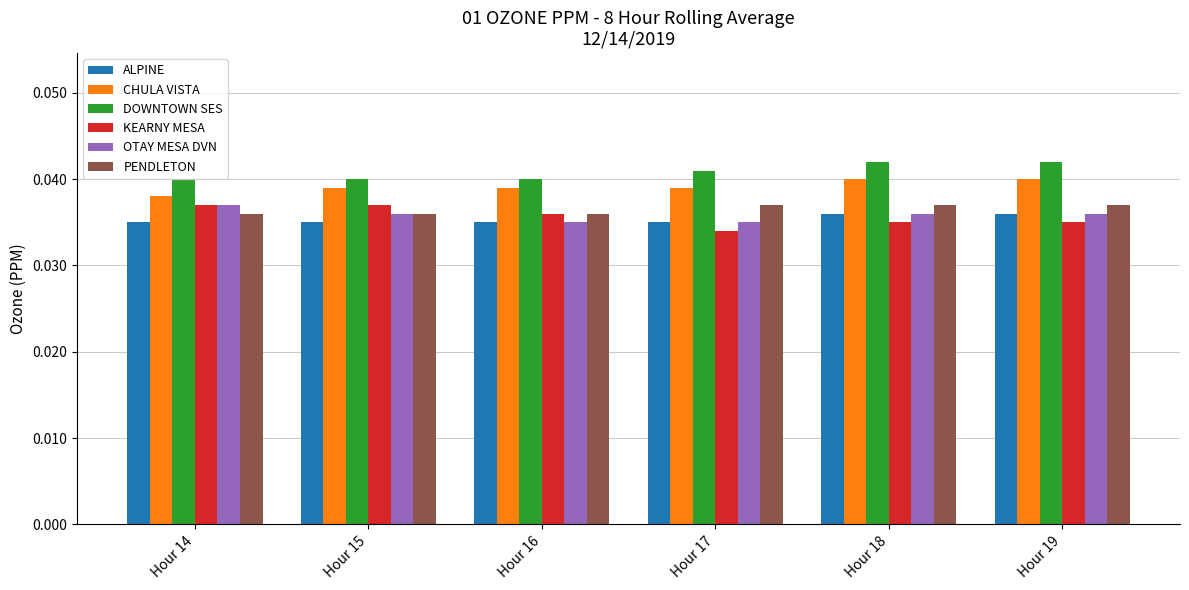

What are all the series names shown in the legend?

ALPINE, CHULA VISTA, DOWNTOWN SES, KEARNY MESA, OTAY MESA DVN, PENDLETON